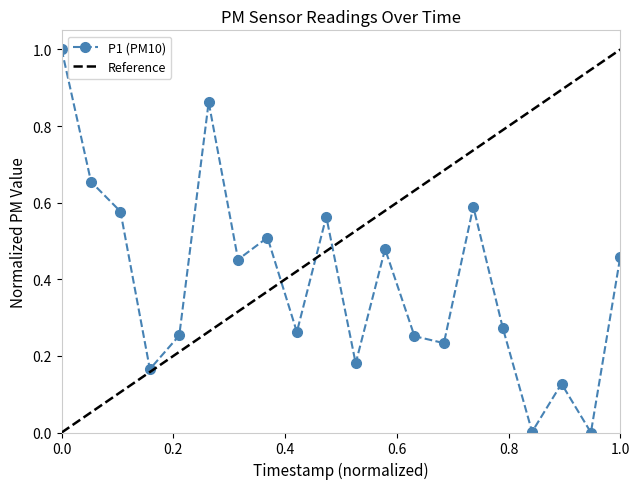

Does the chart display data point markers on the line(s)?

Yes